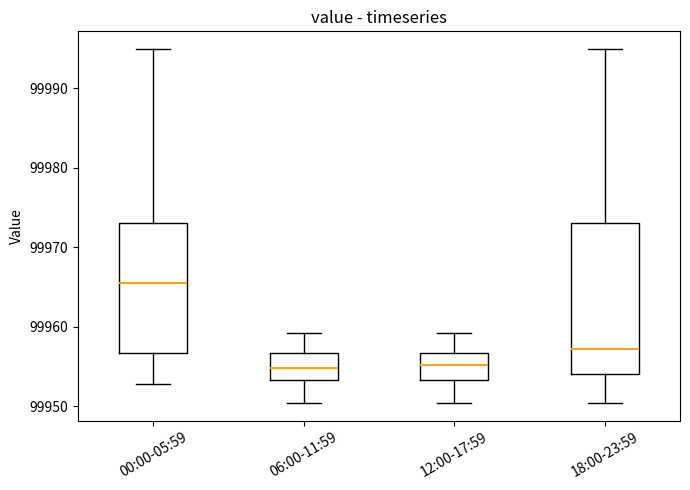

Reading left to right, transcribe this box plot: for each box, give where its median line is, the range the box spans, and where its two whiskers end, as read against the y-axis. The values are not printed on the chart, so give them approximately, as read against the axis.

00:00-05:59: median 99966, box 99957 to 99973, whiskers 99953 to 99995
06:00-11:59: median 99955, box 99953 to 99957, whiskers 99950 to 99959
12:00-17:59: median 99955, box 99953 to 99957, whiskers 99950 to 99959
18:00-23:59: median 99957, box 99954 to 99973, whiskers 99950 to 99995